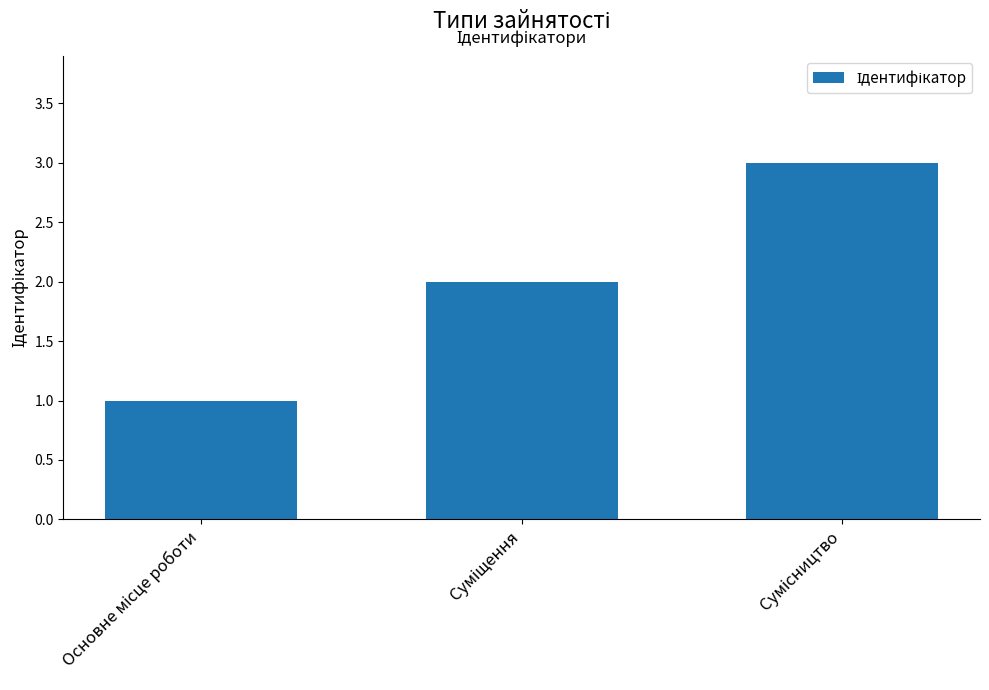

What is the maximum value shown in the chart?

3